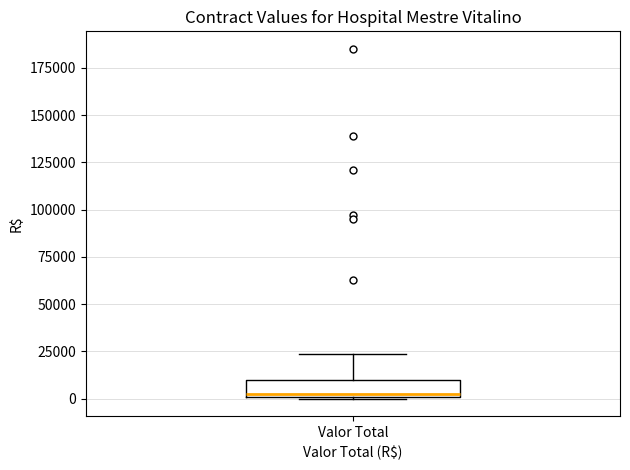

Where is the lower edge of the box for Valor Total on the y-axis? The values are not printed on the chart, so give them approximately, as read against the axis.

0